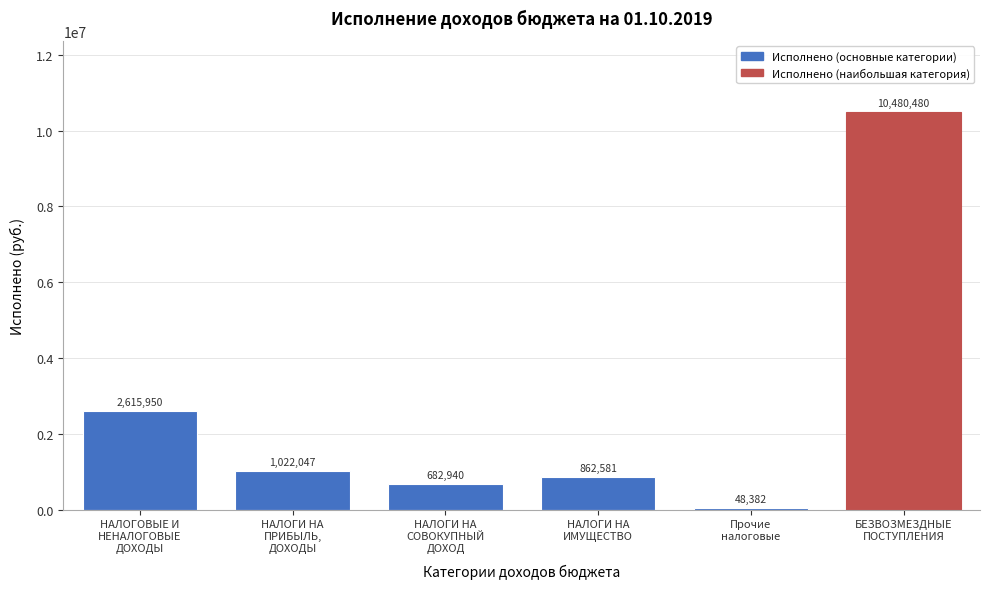

What is the value of the 2nd bar from the left?

1022046.8